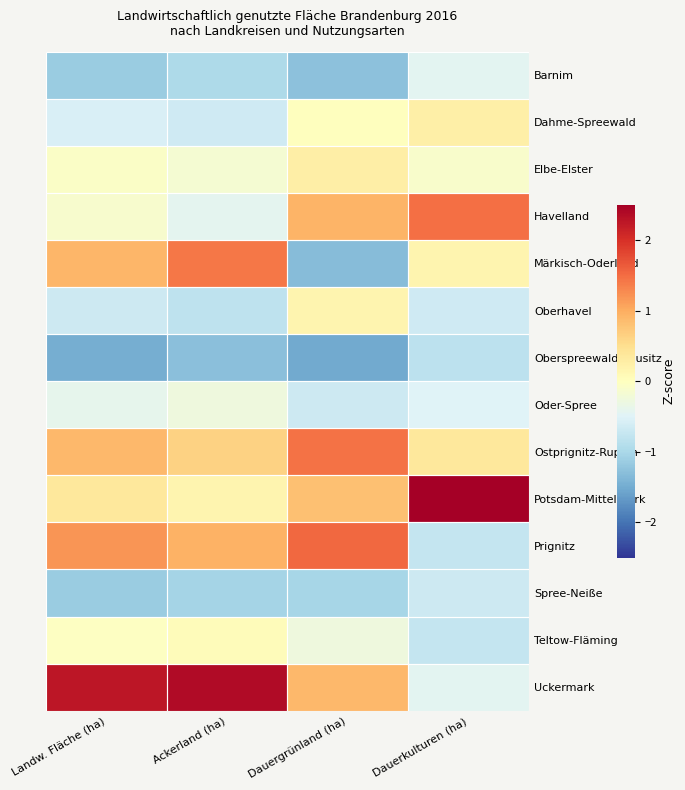

At which category is the sum across all series the highest?

Dauergrünland (ha)